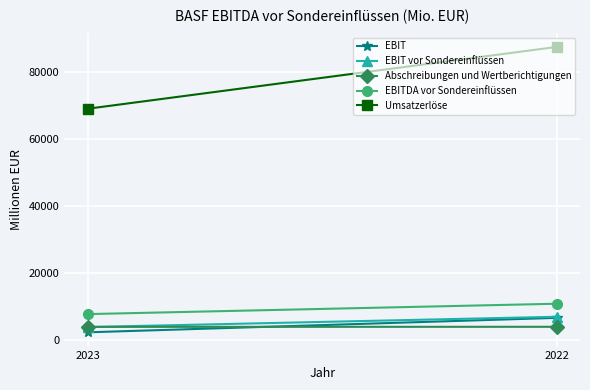

What is the value of the EBITDA vor Sondereinflüssen point at the 1st from the left?

7671